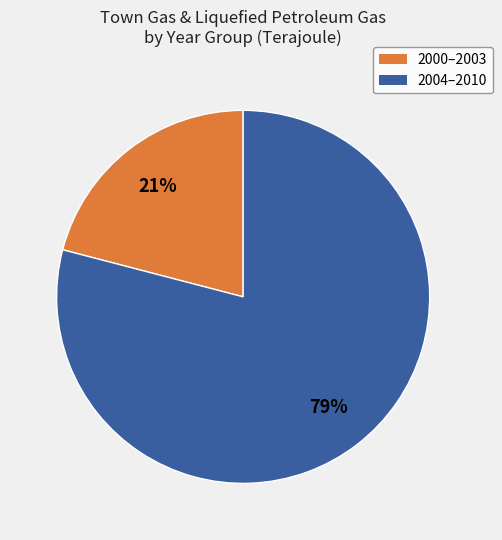

Is it true that 2000–2003 is 35% of the pie?

False